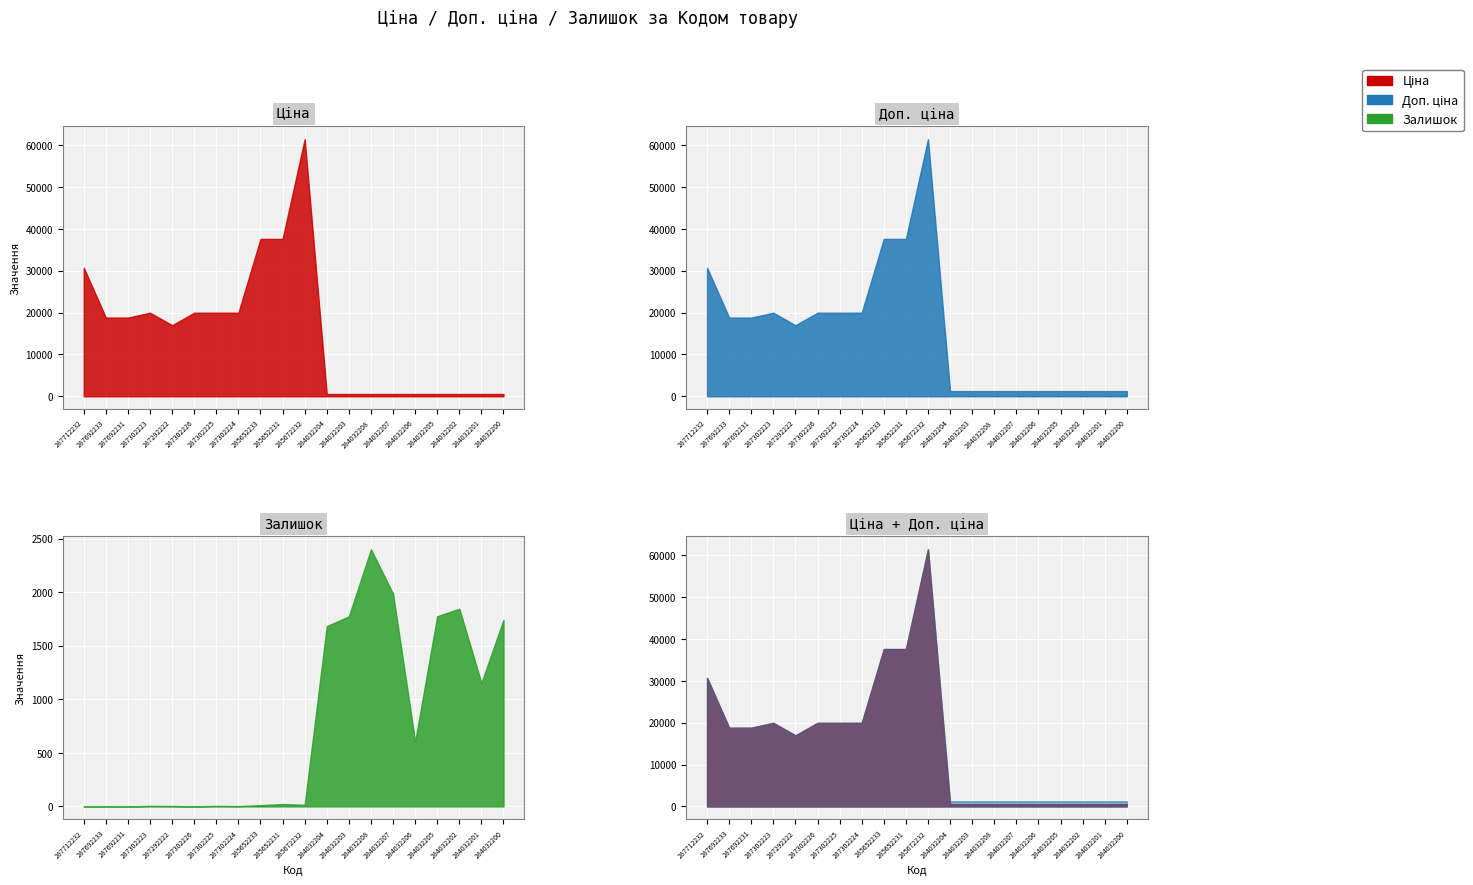

The Ціна series shows 18796.8 at 287692231. True or false?

True